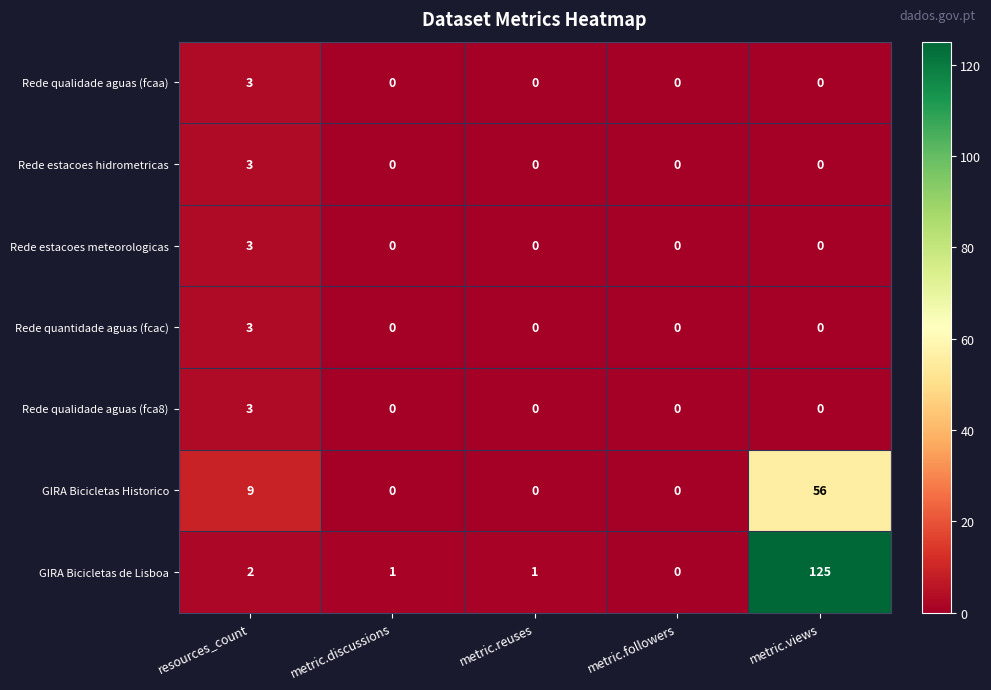

What is the maximum value for Rede estacoes hidrometricas?

3